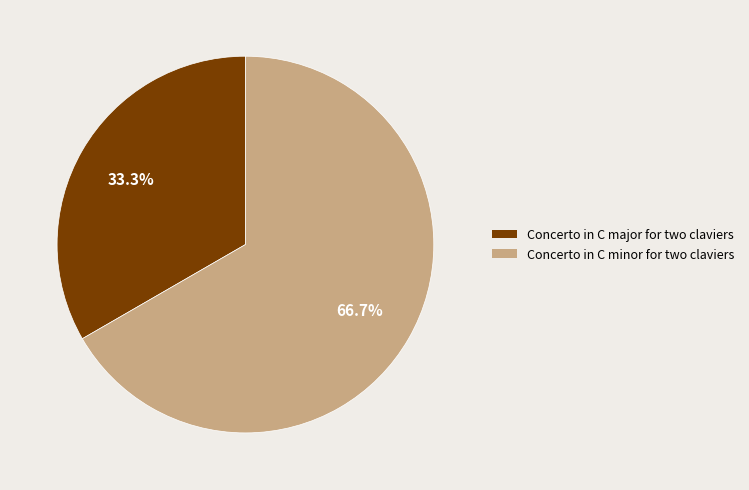

Which has a higher value, Concerto in C major for two claviers or Concerto in C minor for two claviers?

Concerto in C minor for two claviers